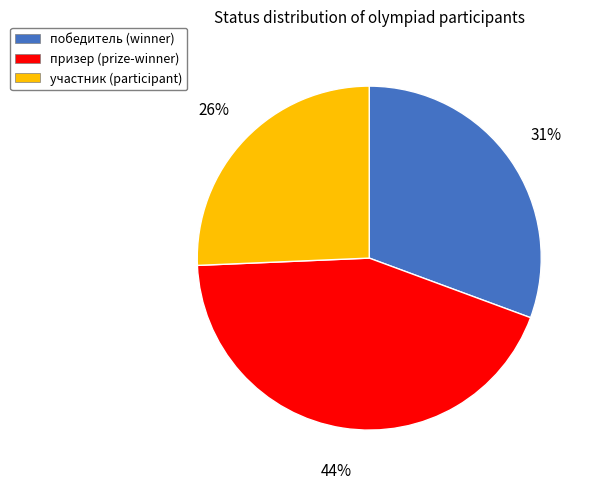

Which category has the smallest portion of the pie?

участник